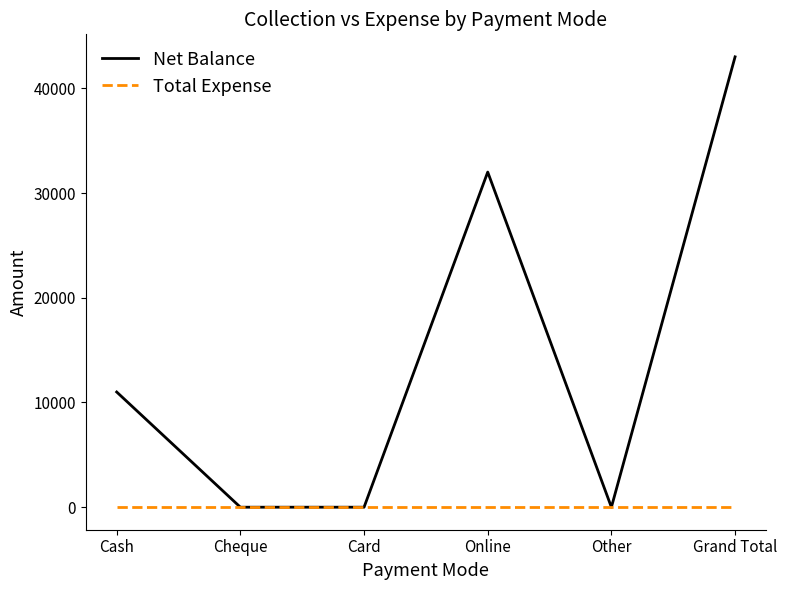

Reading right to left, list all the values displayed in this chart.

Net Balance: Grand Total=43000	Other=0	Online=32000	Card=0	Cheque=0	Cash=11000
Total Expense: Grand Total=0	Other=0	Online=0	Card=0	Cheque=0	Cash=0